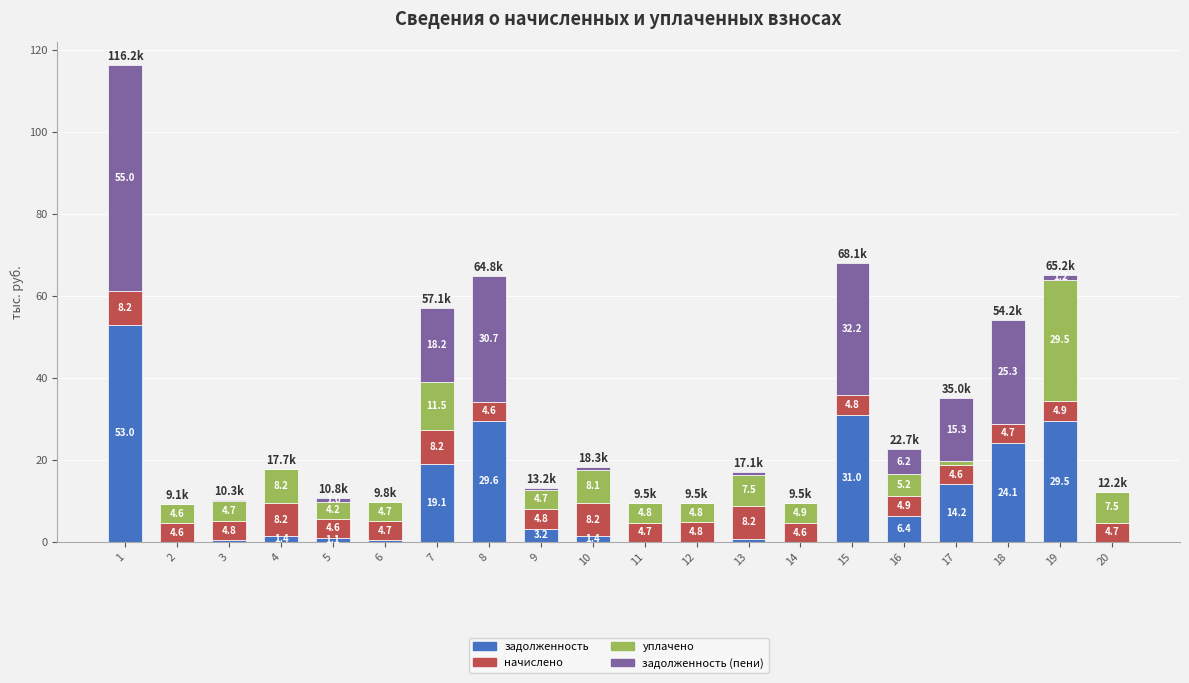

What is the total value across all series at 20?

12.2